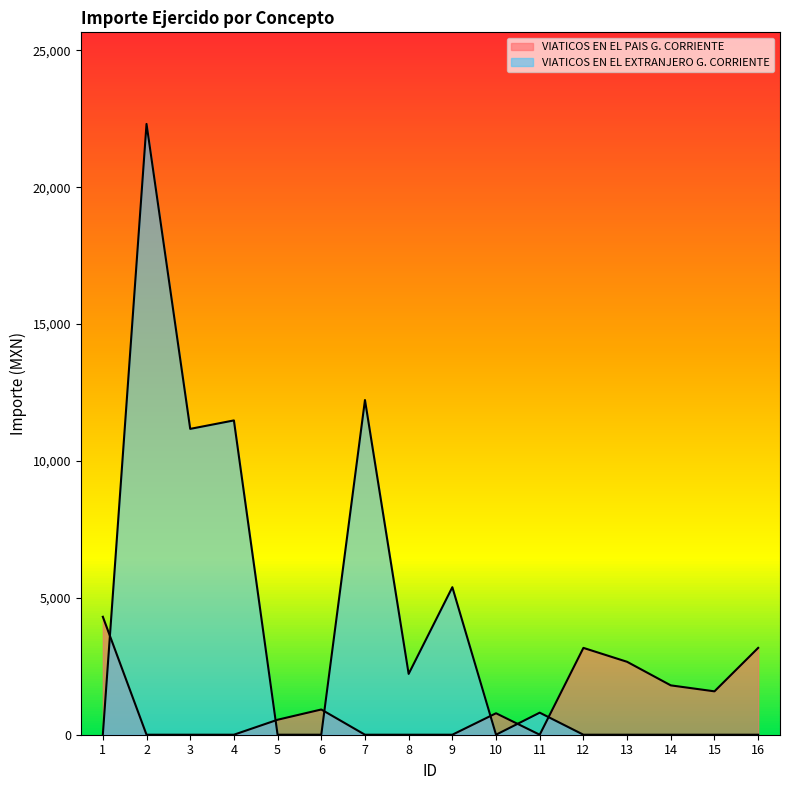

The value of VIATICOS EN EL EXTRANJERO G. CORRIENTE at 16 is 0.0. True or false?

True